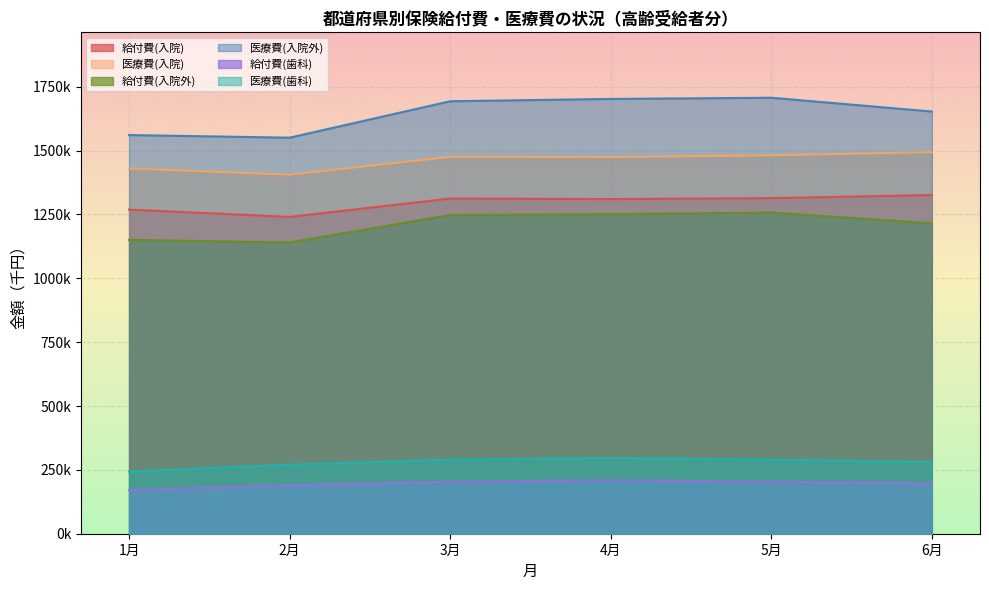

Reading left to right, transcribe all the data shown in this chart.

給付費(入院): 1月=1268971.9	2月=1240217.4	3月=1312203.7	4月=1310167.4	5月=1313778.0	6月=1326013.5
医療費(入院): 1月=1430161.0	2月=1405447.7	3月=1475312.5	4月=1474313.4	5月=1481523.4	6月=1493814.9
給付費(入院外): 1月=1150355.0	2月=1140200.6	3月=1247803.7	4月=1251143.5	5月=1257422.3	6月=1215243.7
医療費(入院外): 1月=1560792.2	2月=1550461.6	3月=1693149.5	4月=1702135.2	5月=1706894.5	6月=1652834.9
給付費(歯科): 1月=170957.0	2月=189705.0	3月=203896.1	4月=209157.0	5月=203854.2	6月=197162.5
医療費(歯科): 1月=243267.2	2月=270422.8	3月=289710.5	4月=296627.6	5月=289753.2	6月=280487.8